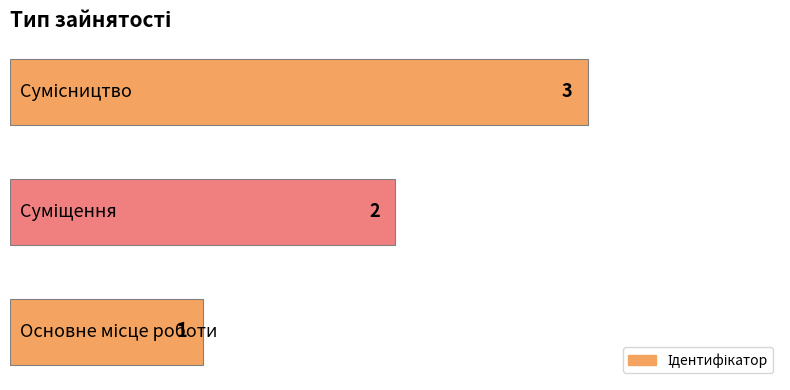

What is the average value?

2